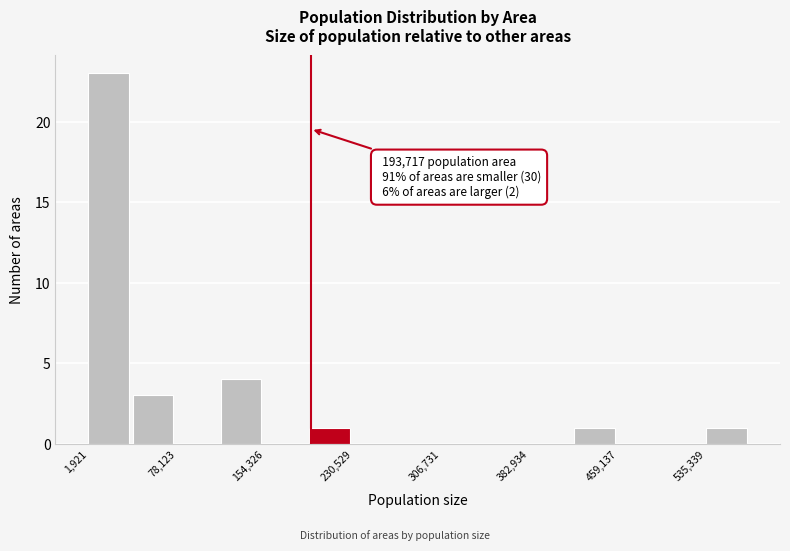

Around what value on the x-axis is the tallest bar? Give the approximate position of its centre, as read against the axis.

20000